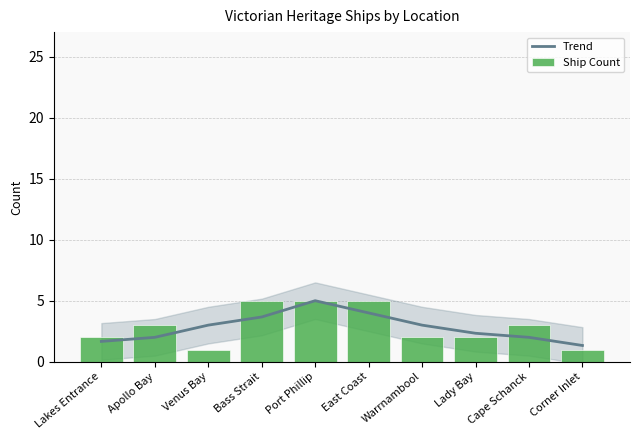

Rank the series by their maximum value, from highest to lowest.

Trend, Ship Count